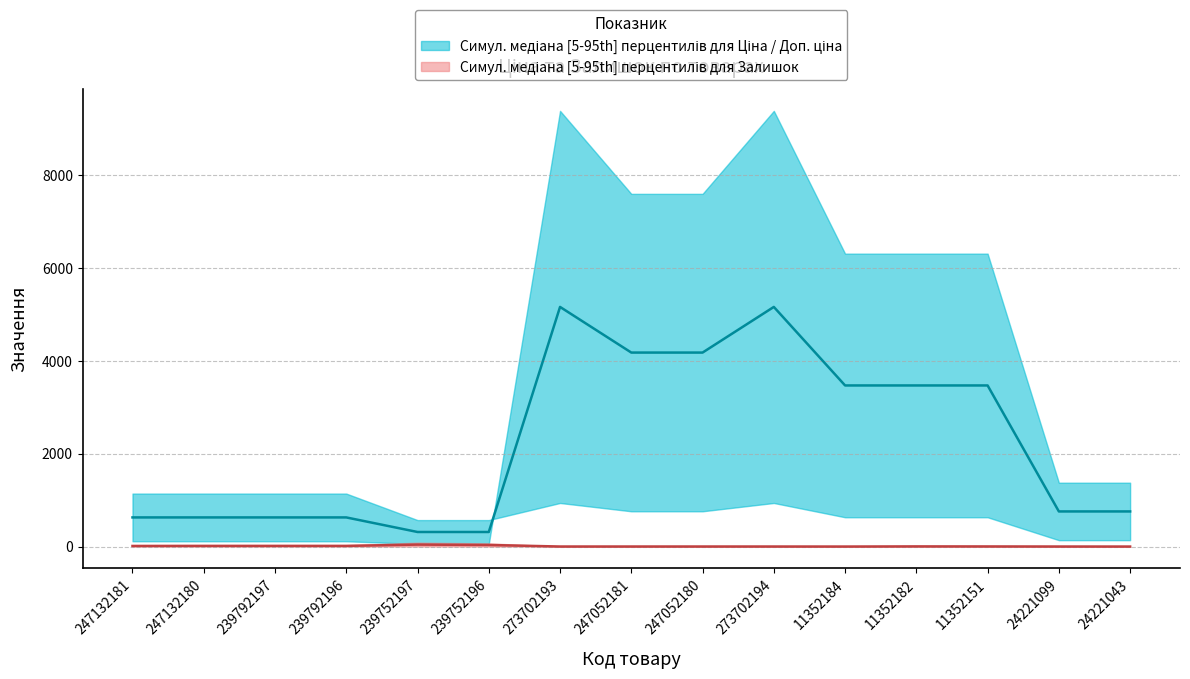

What is the value of the Ціна point at the 11th from the left?

3469.8